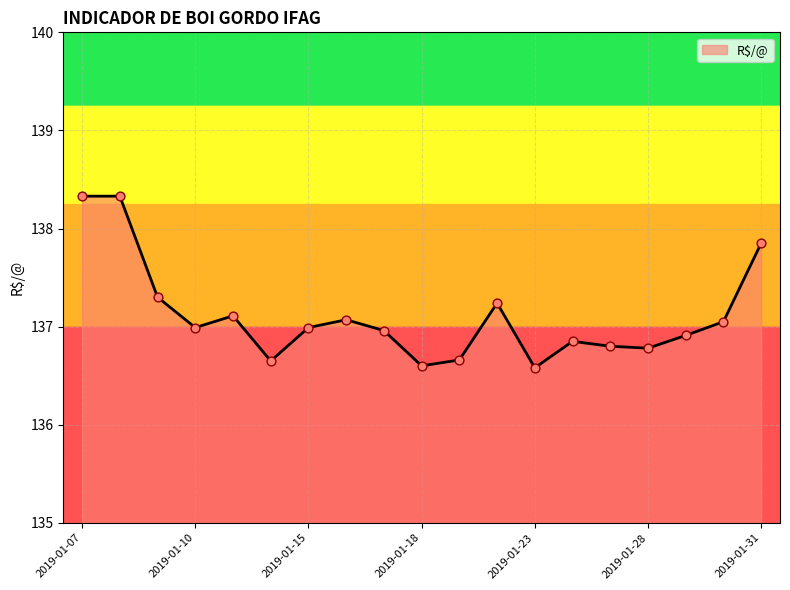

What is the smallest value displayed?

136.6